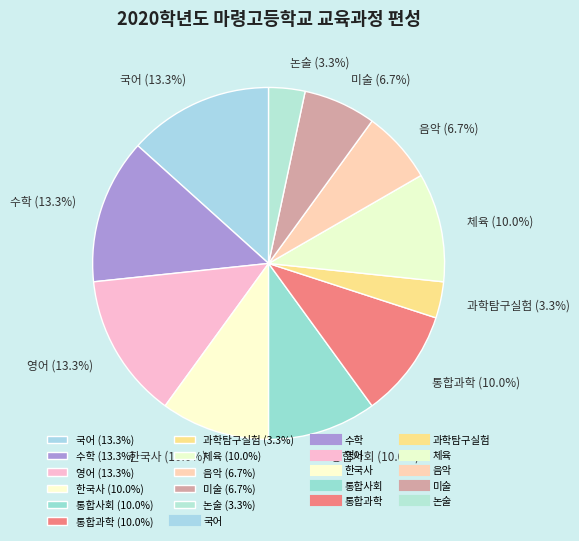

Is the sum of 국어 and 논술 greater than half?

No